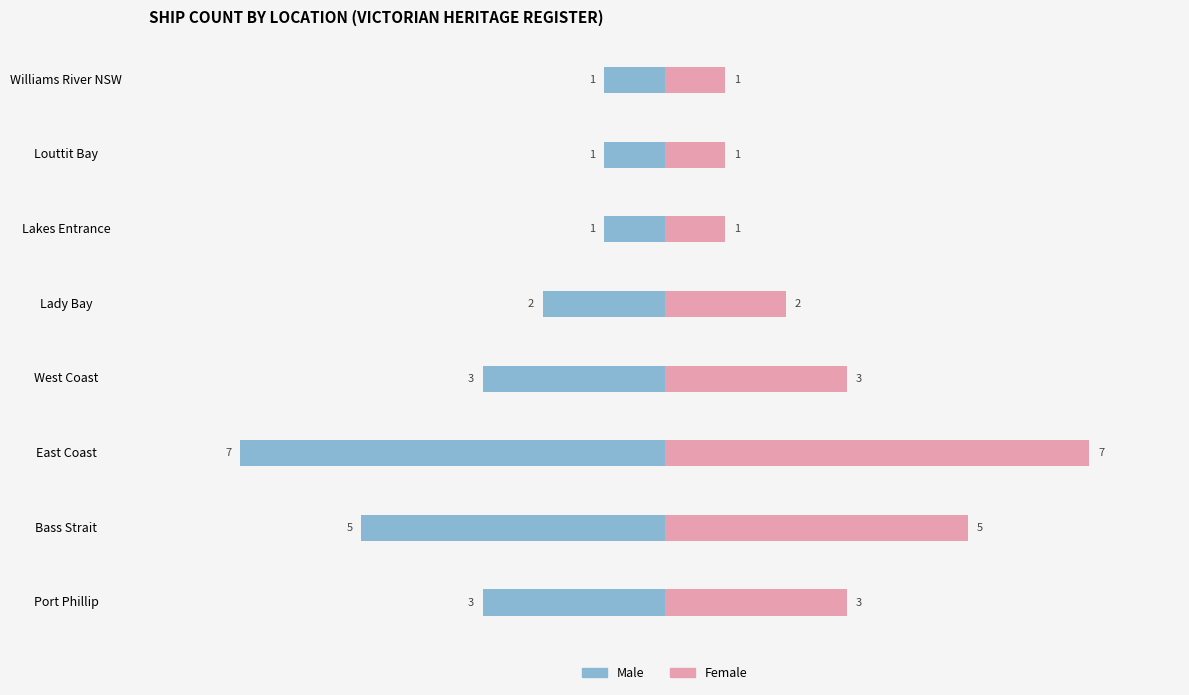

True or false: Female has a value of 0 at Louttit Bay.

False